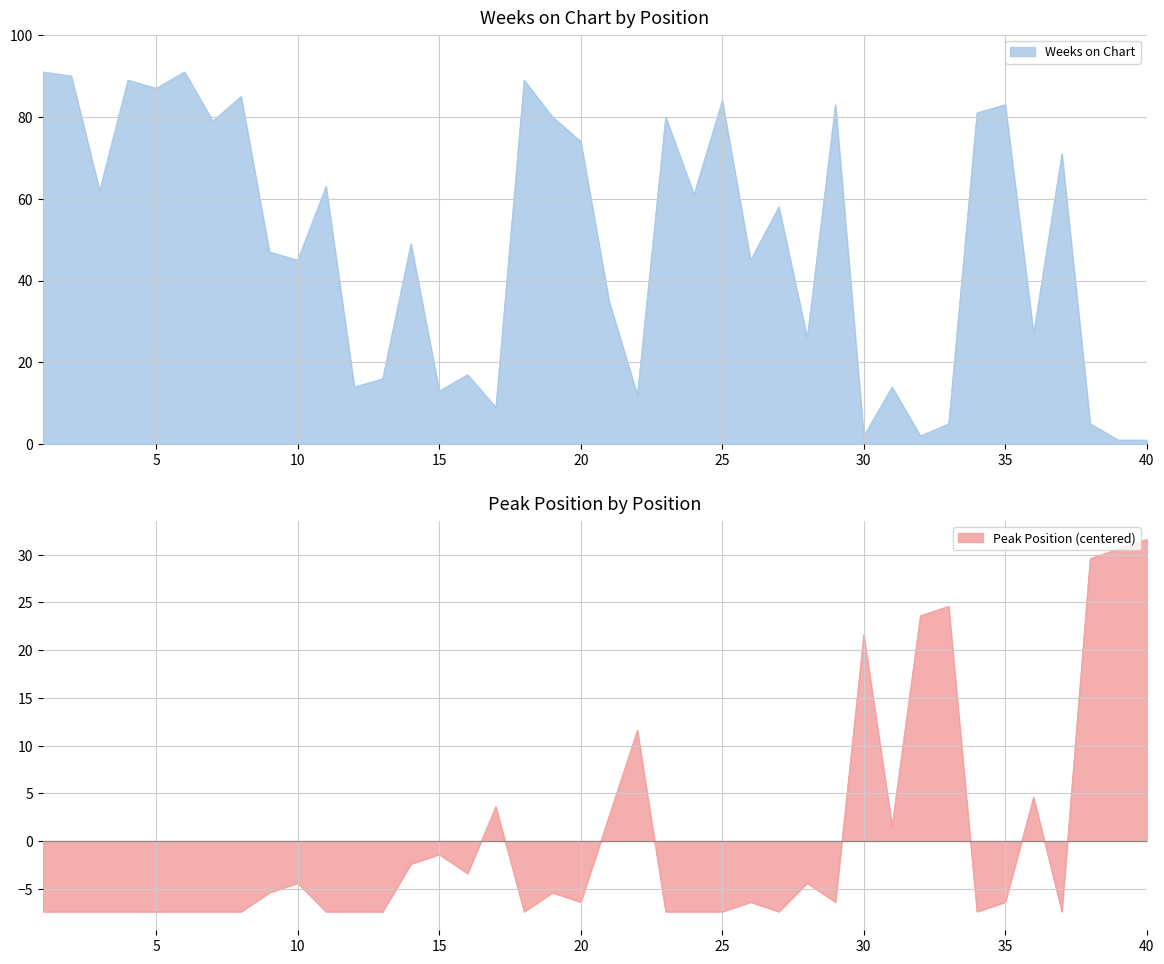

What is the minimum value for Weeks on Chart?

1